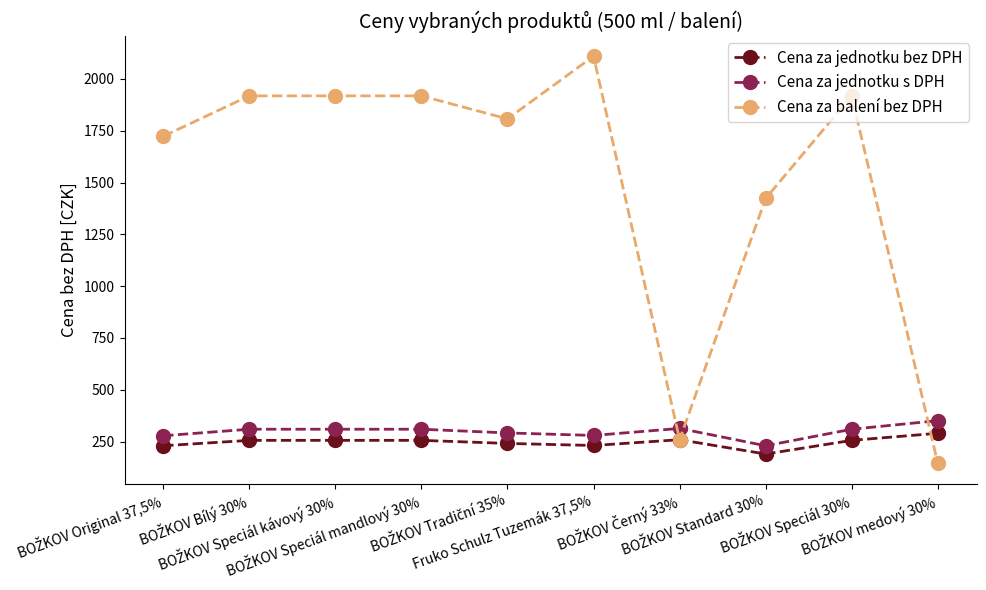

True or false: Cena za jednotku s DPH has more than 0 points higher than both neighbors.

True